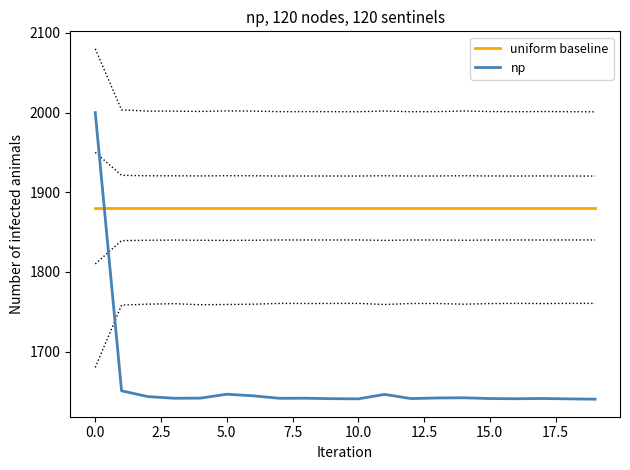

True or false: uniform baseline has a value of 1880.0 at 14.

True